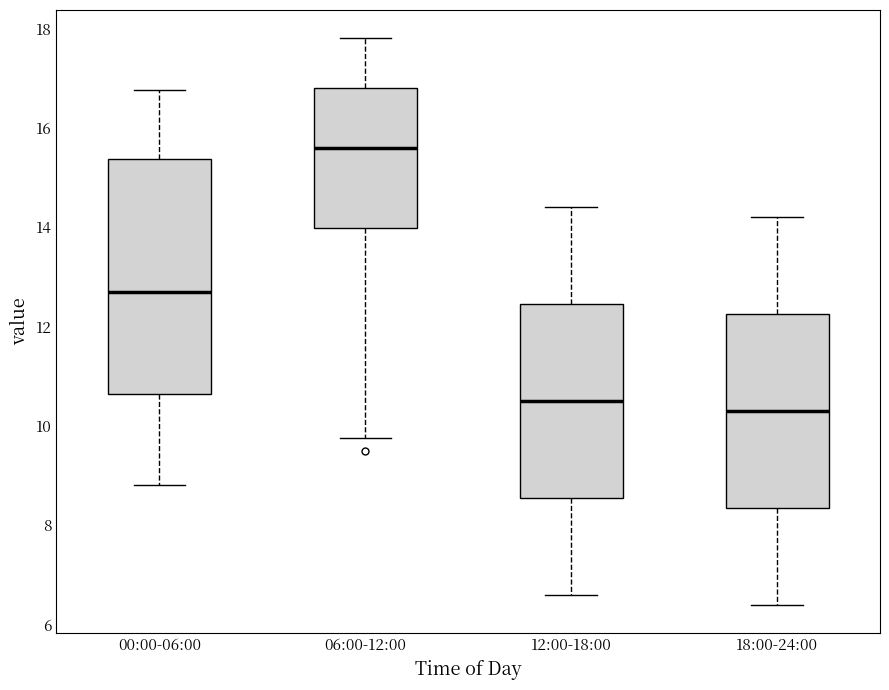

Reading left to right, read every box against the y-axis: the position of its median line, the range the box covers, and the ends of its whiskers. The values are not printed on the chart, so give them approximately, as read against the axis.

00:00-06:00: median 12.6, box 10.6 to 15.4, whiskers 8.8 to 16.8
06:00-12:00: median 15.6, box 14.0 to 16.8, whiskers 9.8 to 17.8
12:00-18:00: median 10.6, box 8.6 to 12.4, whiskers 6.6 to 14.4
18:00-24:00: median 10.4, box 8.4 to 12.2, whiskers 6.4 to 14.2